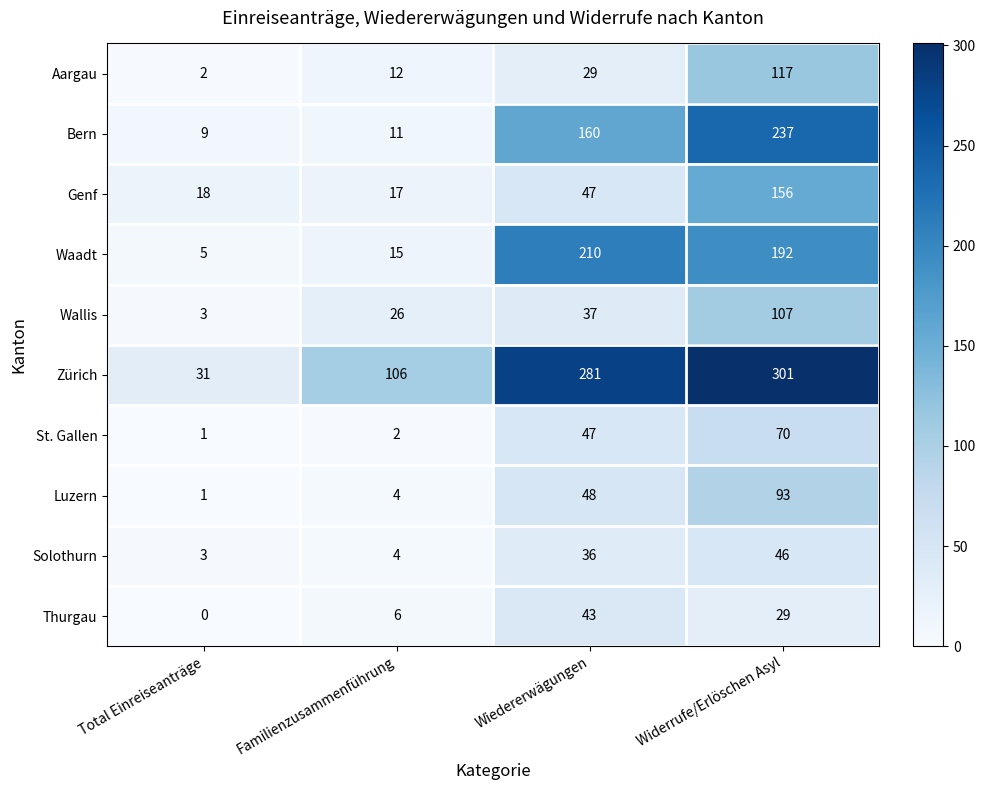

List the series in order of their peak value, highest first.

Zürich, Bern, Waadt, Genf, Aargau, Wallis, Luzern, St. Gallen, Solothurn, Thurgau